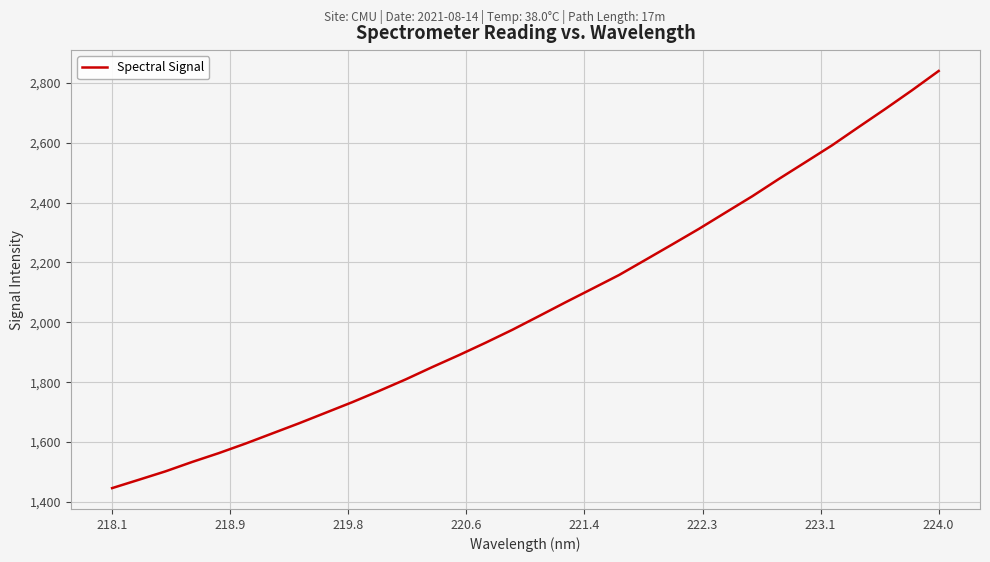

What is the maximum value shown in the chart?

2839.5